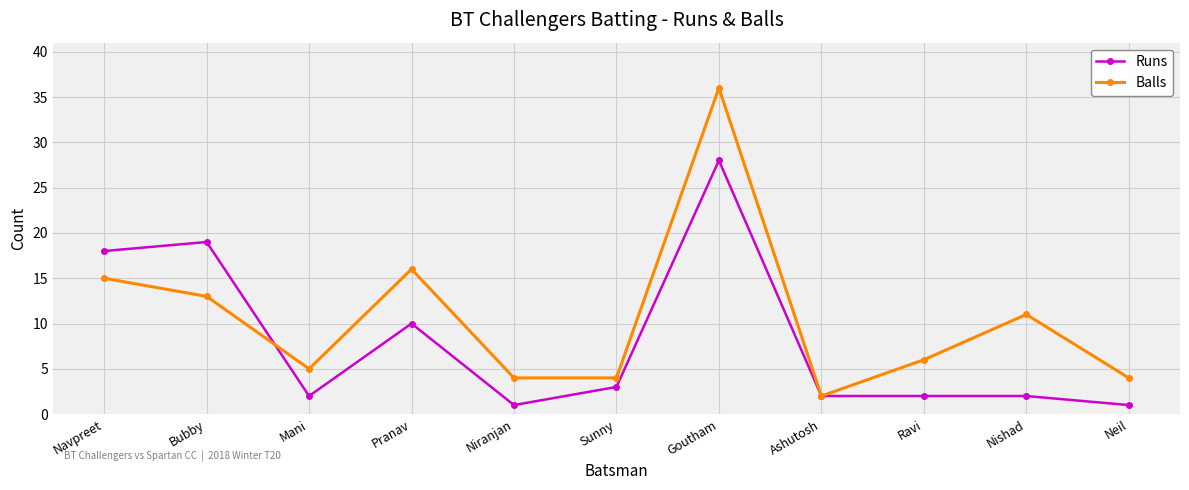

What position from the right is Goutham?

5